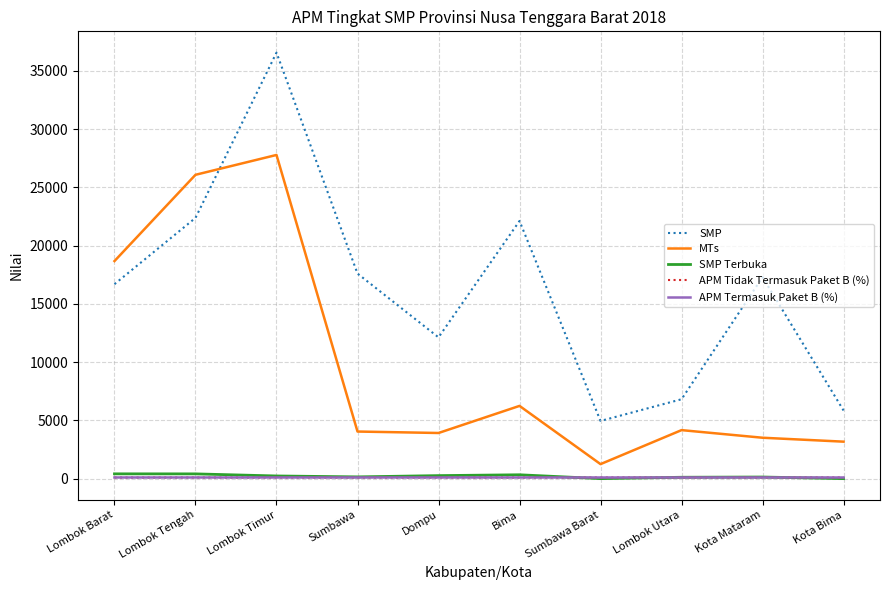

What is the total value across all series at Lombok Utara?

11287.9